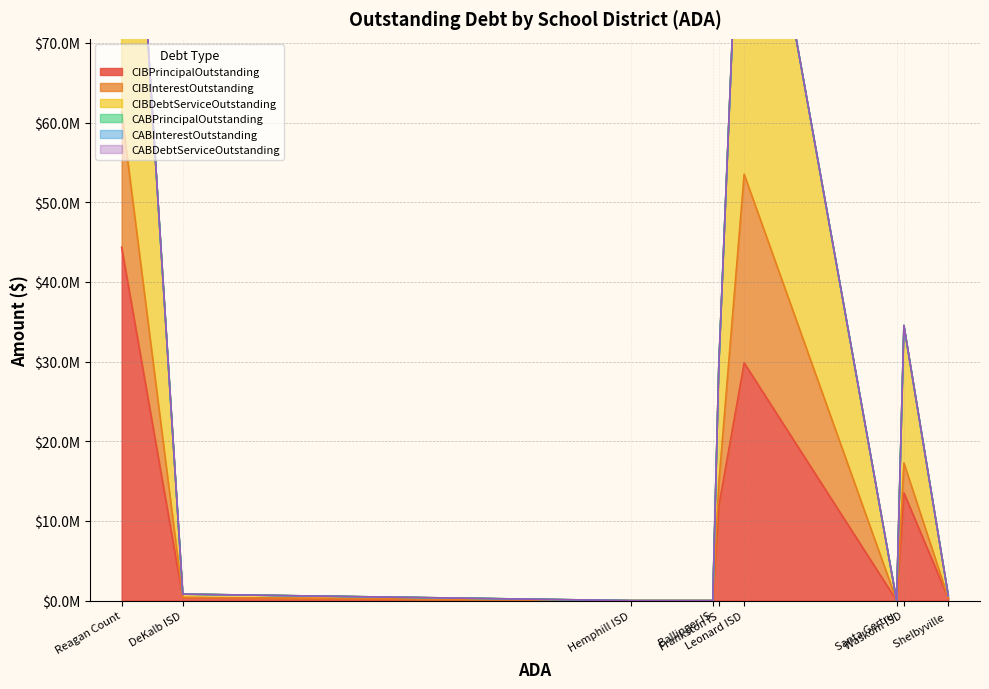

True or false: CIBInterestOutstanding has a value of 2830125.0 at Frankston ISD.

True